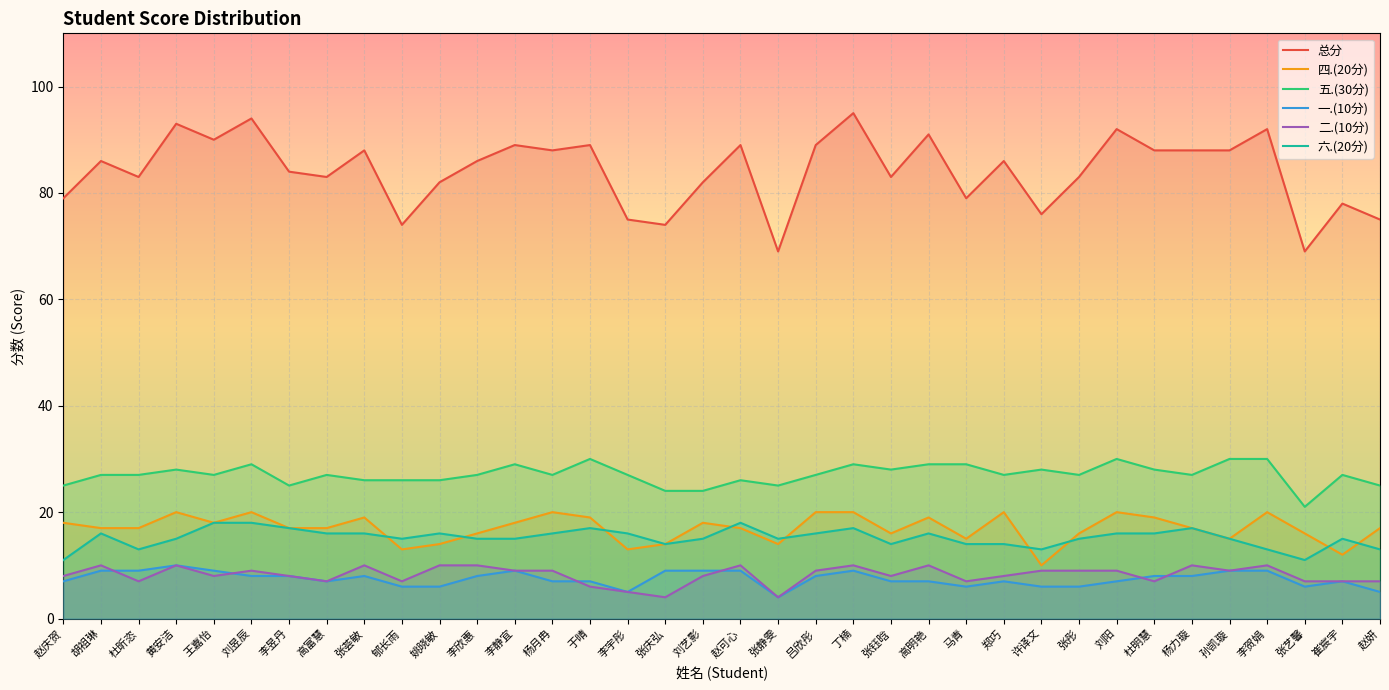

At 许译文, list the series in order from largest to smallest.

总分, 五.(30分), 六.(20分), 四.(20分), 二.(10分), 一.(10分)